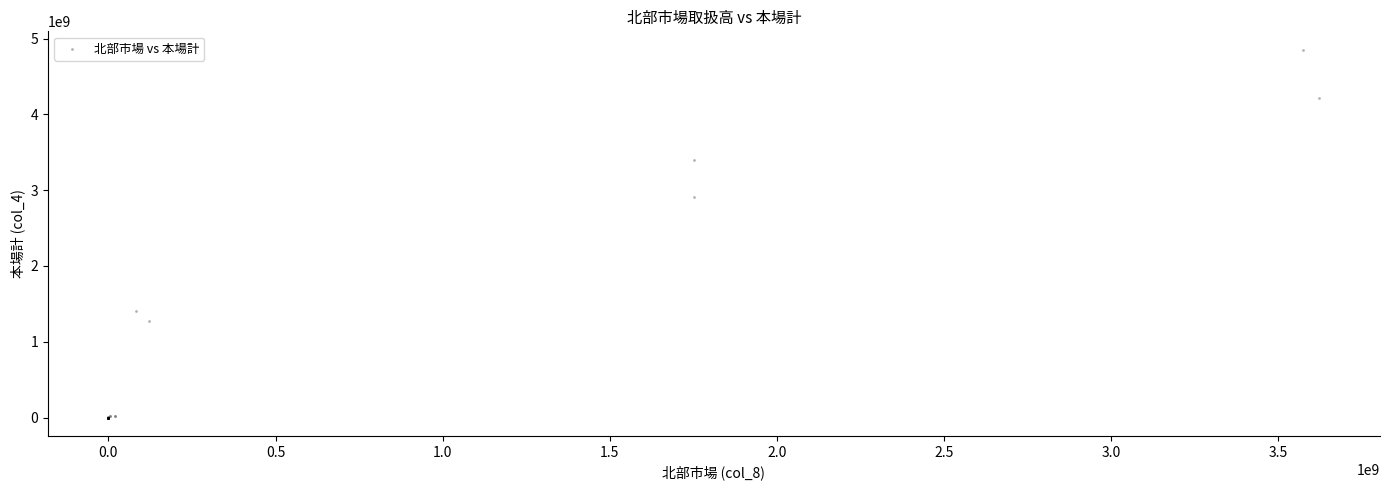

What Y value in the scatter plot is closest to 2426438901?

2903523284.0